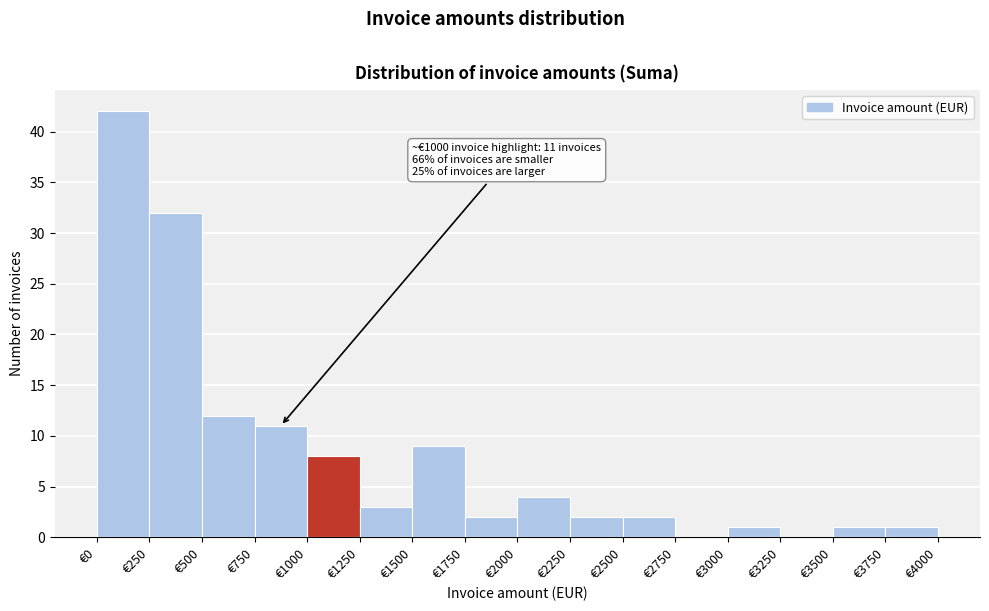

Which range on the x-axis has the tallest bar?

0 to 250